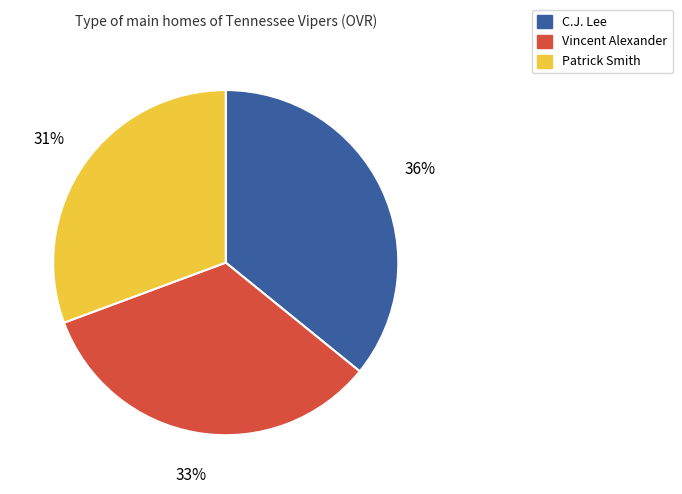

To the nearest percent, what is the combined percentage of Patrick Smith and Vincent Alexander?

64%